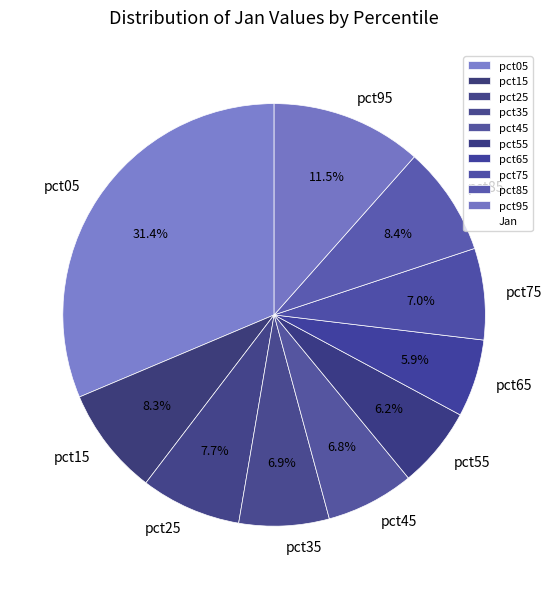

How many slices are in this pie chart?

10